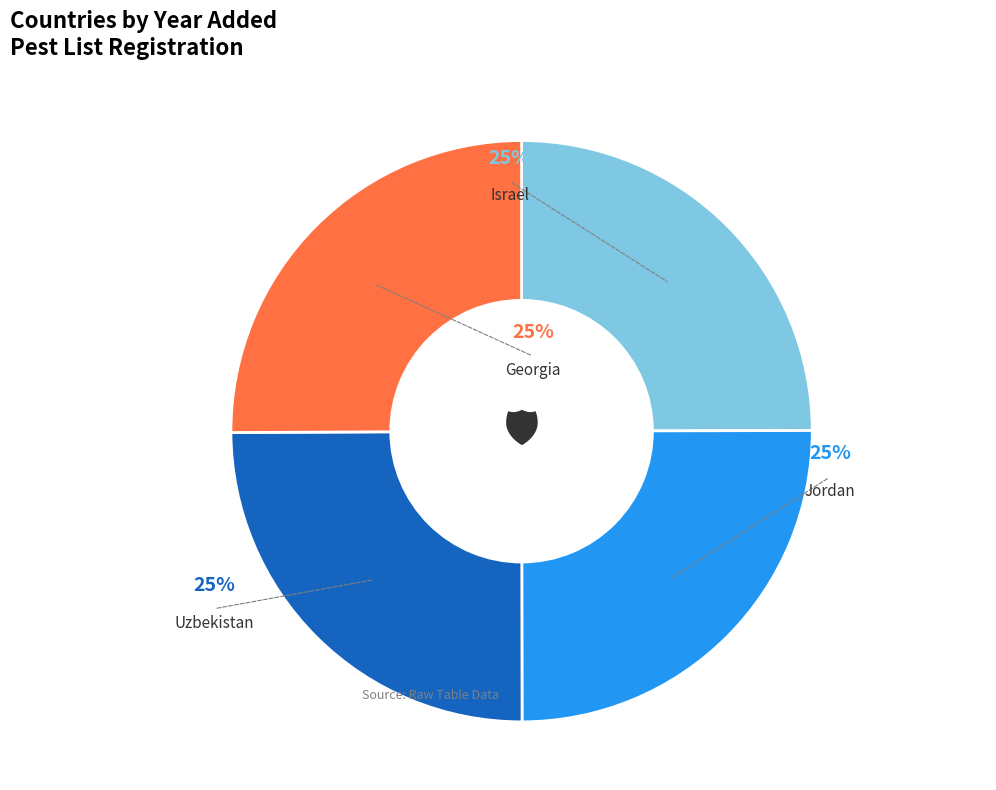

Count the number of slices in the pie.

4